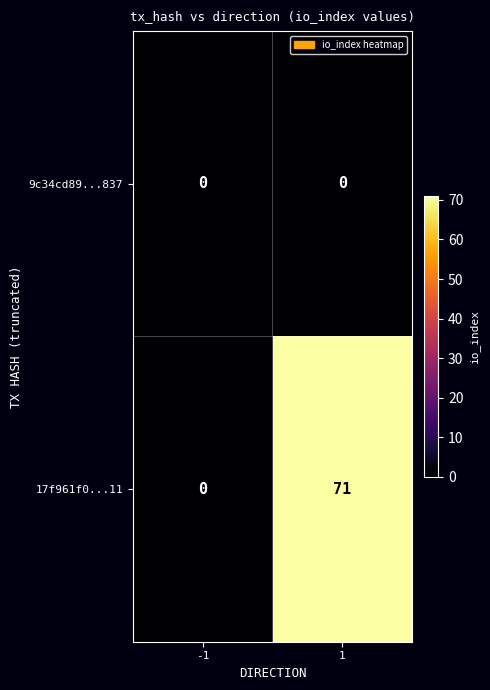

The 17f961f0...11 series shows 0 at -1. True or false?

True